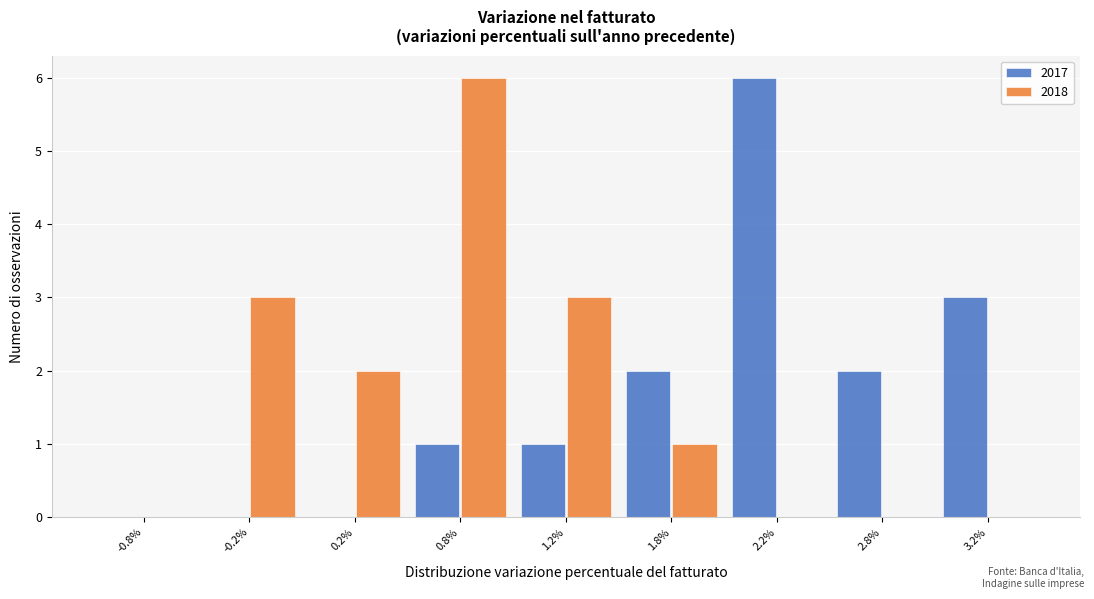

Reading right to left, what are all the values shown in this chart?

2017: 3.2%=3	2.8%=2	2.2%=6	1.8%=2	1.2%=1	0.8%=1	0.2%=0	-0.2%=0	-0.8%=0
2018: 3.2%=0	2.8%=0	2.2%=0	1.8%=1	1.2%=3	0.8%=6	0.2%=2	-0.2%=3	-0.8%=0